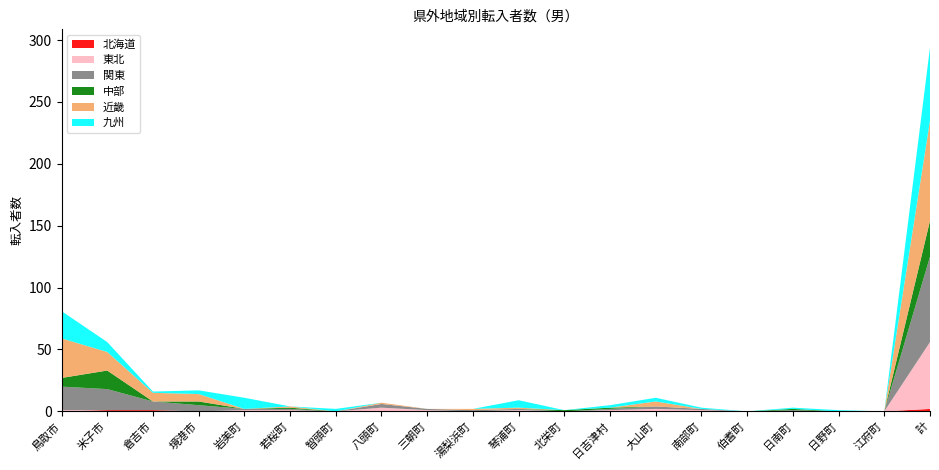

Reading left to right, transcribe all the data shown in this chart.

北海道: 鳥取市=0	米子市=1	倉吉市=1	境港市=0	岩美町=0	若桜町=0	智頭町=0	八頭町=0	三朝町=0	湯梨浜町=0	琴浦町=0	北栄町=0	日吉津村=0	大山町=0	南部町=0	伯耆町=0	日南町=0	日野町=0	江府町=0	計=2
東北: 鳥取市=1	米子市=0	倉吉市=0	境港市=0	岩美町=1	若桜町=1	智頭町=0	八頭町=3	三朝町=1	湯梨浜町=0	琴浦町=1	北栄町=0	日吉津村=1	大山町=2	南部町=1	伯耆町=0	日南町=0	日野町=0	江府町=0	計=54
関東: 鳥取市=19	米子市=17	倉吉市=7	境港市=5	岩美町=1	若桜町=1	智頭町=0	八頭町=3	三朝町=1	湯梨浜町=1	琴浦町=1	北栄町=0	日吉津村=1	大山町=2	南部町=1	伯耆町=0	日南町=1	日野町=0	江府町=0	計=69
中部: 鳥取市=7	米子市=15	倉吉市=0	境港市=3	岩美町=0	若桜町=1	智頭町=0	八頭町=0	三朝町=0	湯梨浜町=0	琴浦町=0	北栄町=1	日吉津村=1	大山町=0	南部町=0	伯耆町=0	日南町=1	日野町=0	江府町=0	計=29
近畿: 鳥取市=32	米子市=15	倉吉市=7	境港市=6	岩美町=0	若桜町=1	智頭町=0	八頭町=1	三朝町=0	湯梨浜町=1	琴浦町=1	北栄町=0	日吉津村=0	大山町=4	南部町=0	伯耆町=0	日南町=0	日野町=0	江府町=0	計=81
九州: 鳥取市=22	米子市=8	倉吉市=1	境港市=3	岩美町=9	若桜町=0	智頭町=2	八頭町=0	三朝町=0	湯梨浜町=0	琴浦町=6	北栄町=0	日吉津村=2	大山町=3	南部町=1	伯耆町=0	日南町=1	日野町=1	江府町=0	計=59